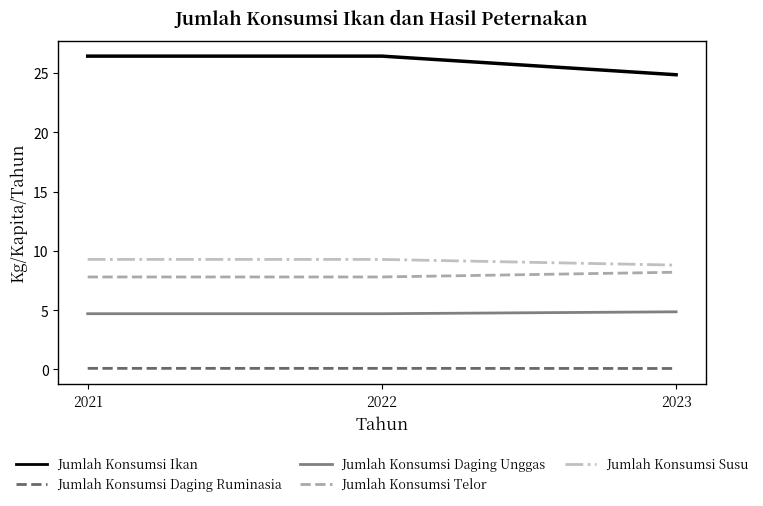

At which label is Jumlah Konsumsi Ikan closest to 25?

2023